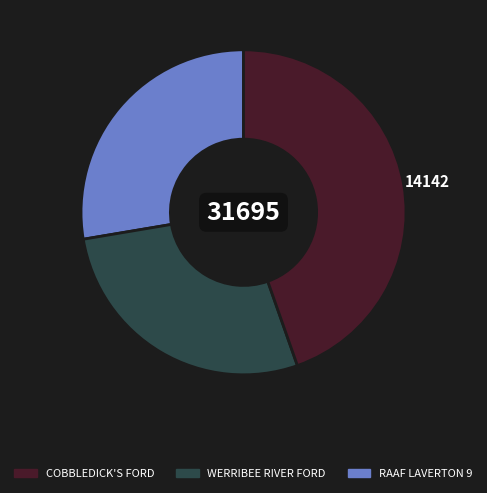

Does any single category account for the majority?

No